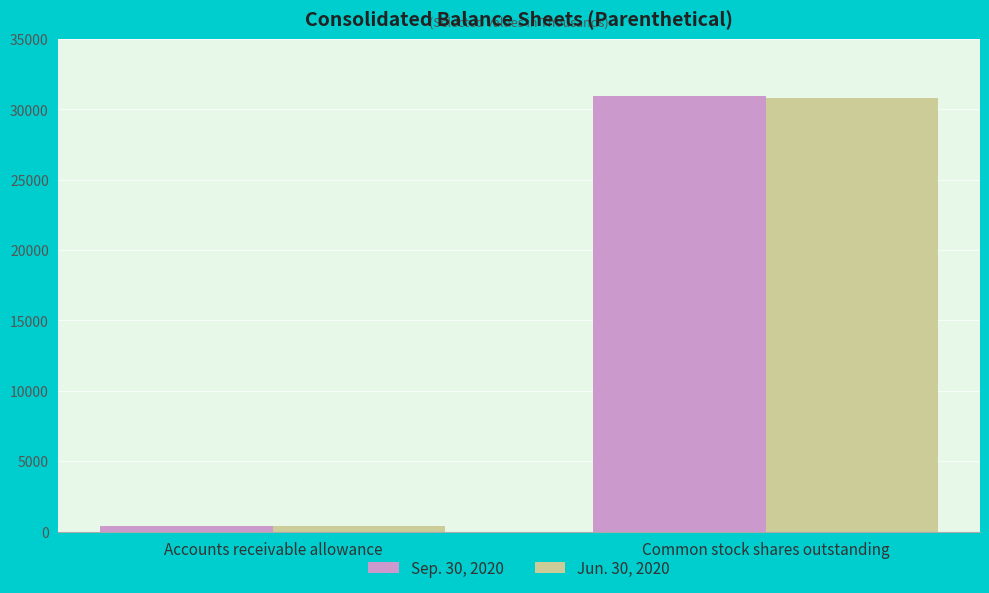

What is the value of the Jun. 30, 2020 bar at the 2nd from the left?

30821